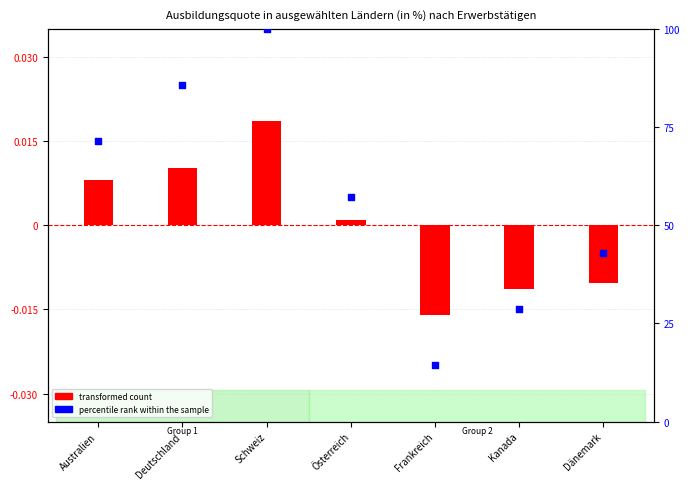

What is the total value across all series at Schweiz?

100.0